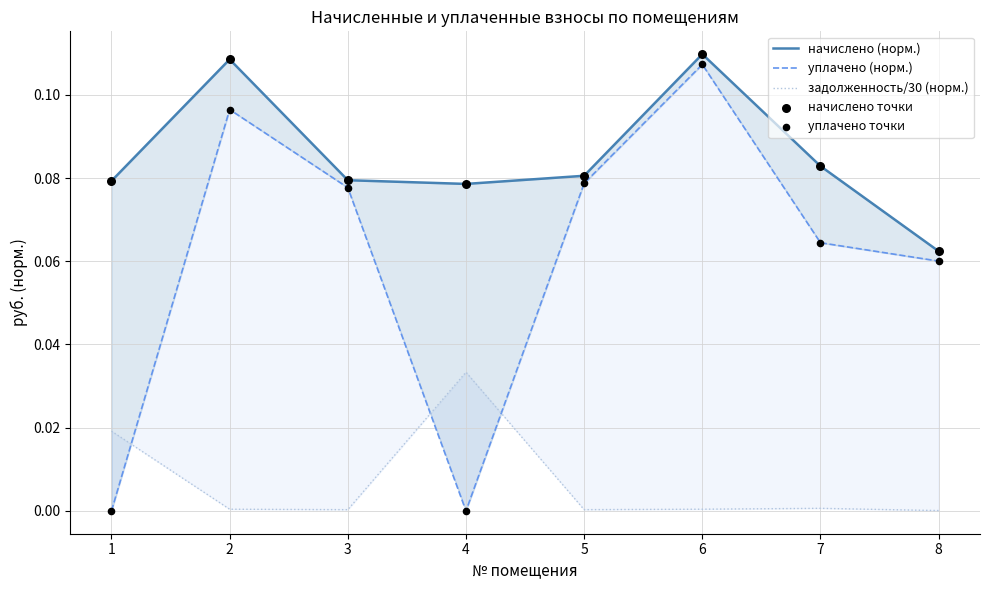

Which series has the largest total across all categories?

начислено (норм.)